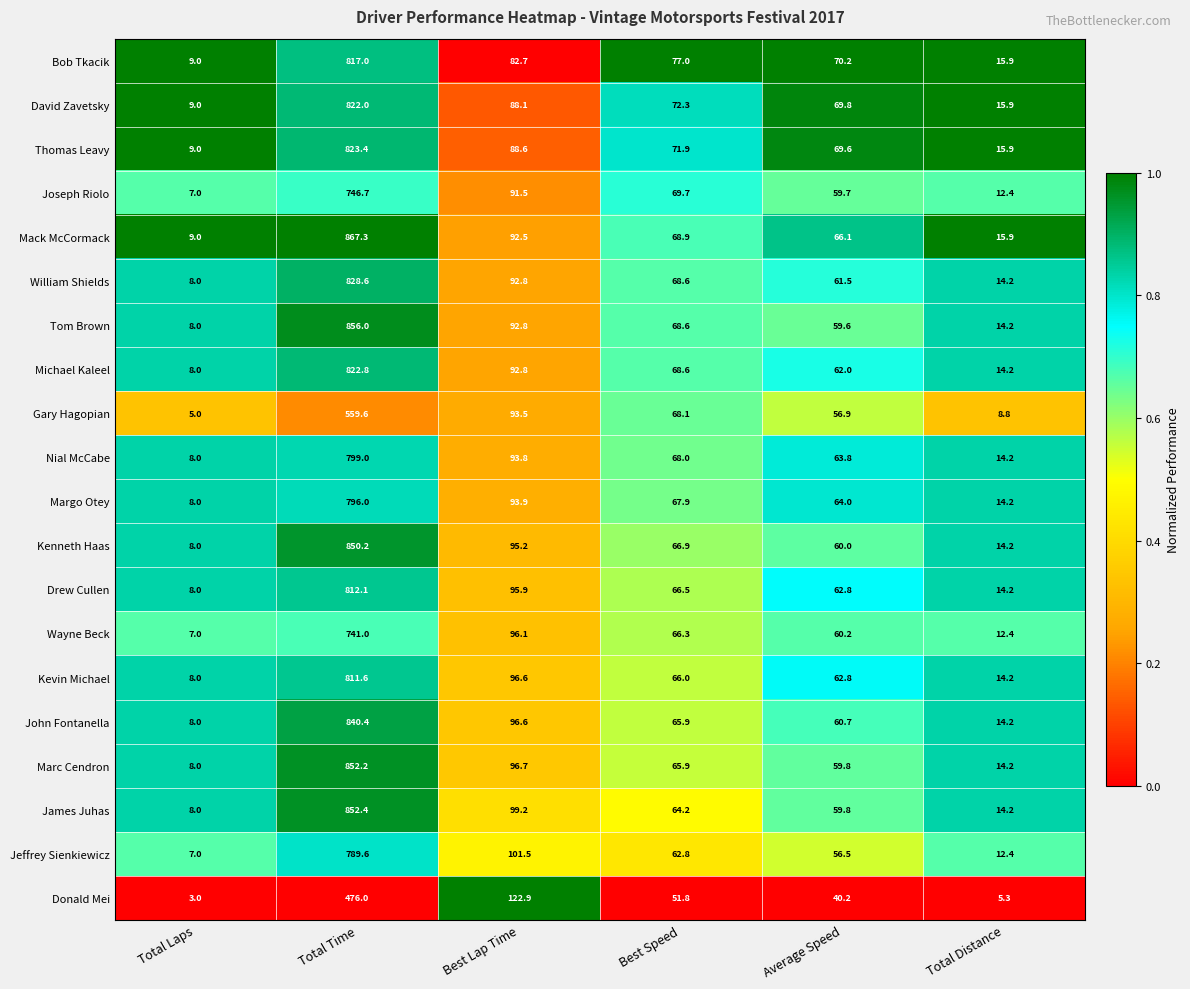

What is the sum of the Kenneth Haas values at Average Speed and Best Lap Time?

155.2